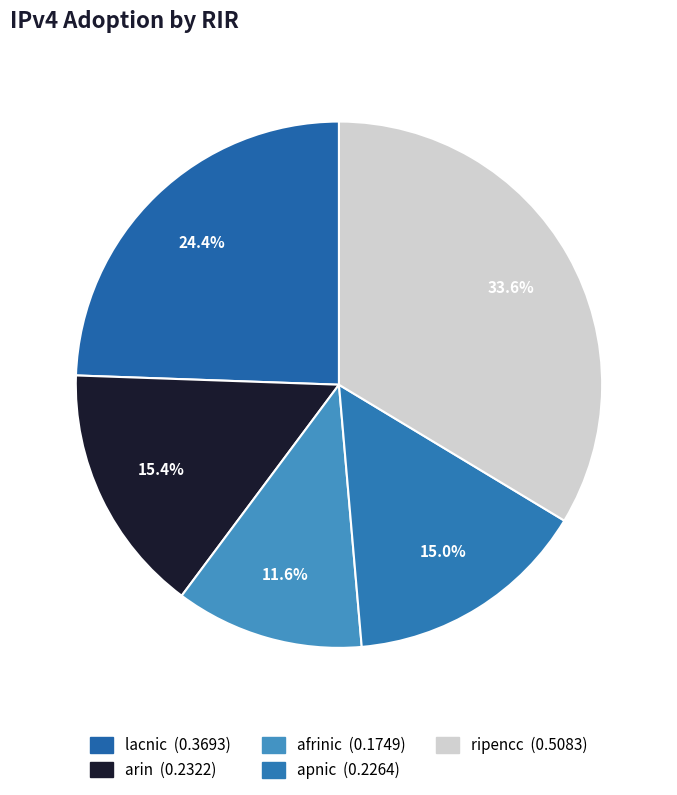

Which category has the biggest portion of the pie?

ripencc